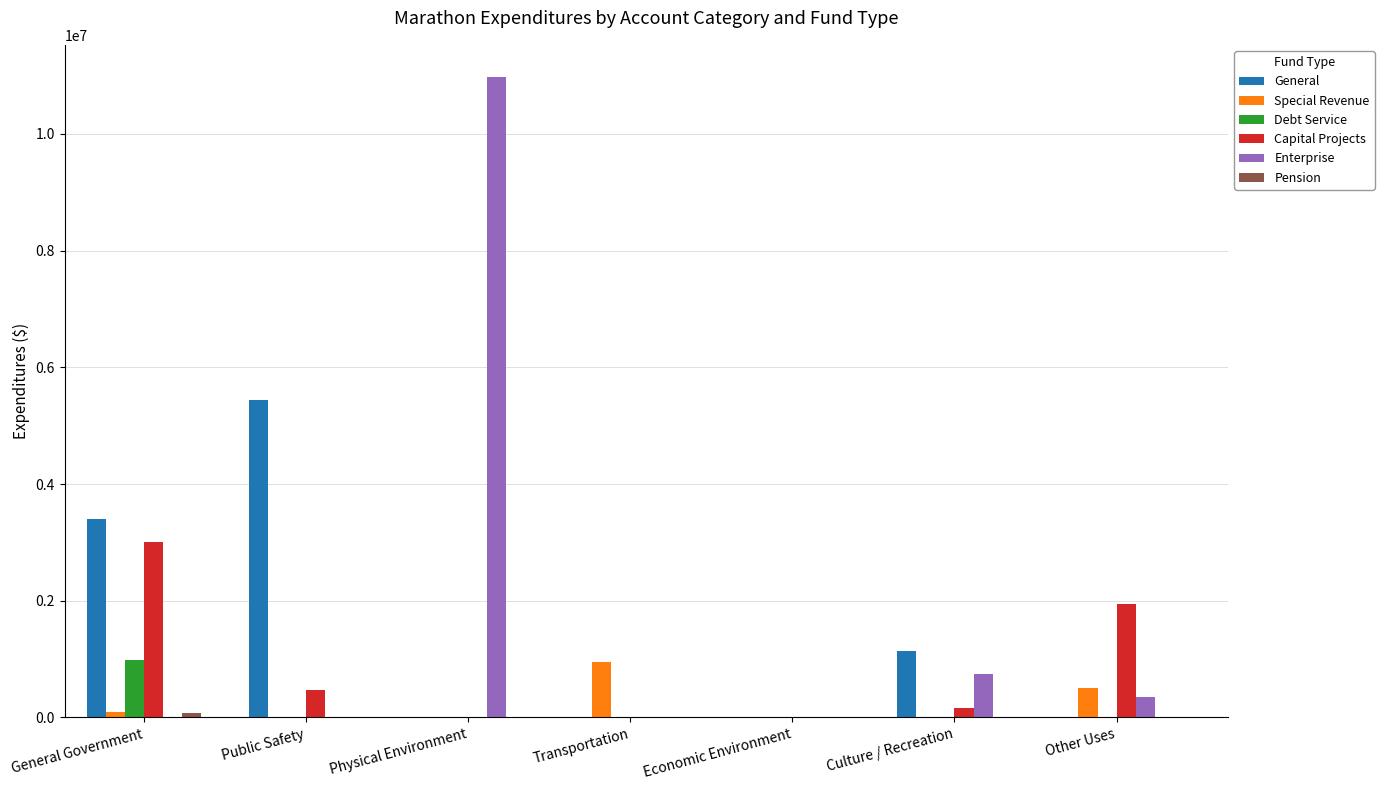

What is the sum of the Special Revenue values at Culture / Recreation and Other Uses?

508896